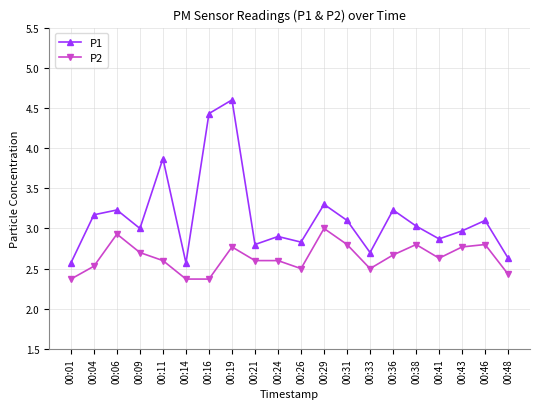

Reading left to right, list all the values displayed in this chart.

P1: 2.6	3.2	3.2	3.0	3.9	2.6	4.4	4.6	2.8	2.9	2.8	3.3	3.1	2.7	3.2	3.0	2.9	3.0	3.1	2.6
P2: 2.4	2.5	2.9	2.7	2.6	2.4	2.4	2.8	2.6	2.6	2.5	3.0	2.8	2.5	2.7	2.8	2.6	2.8	2.8	2.4